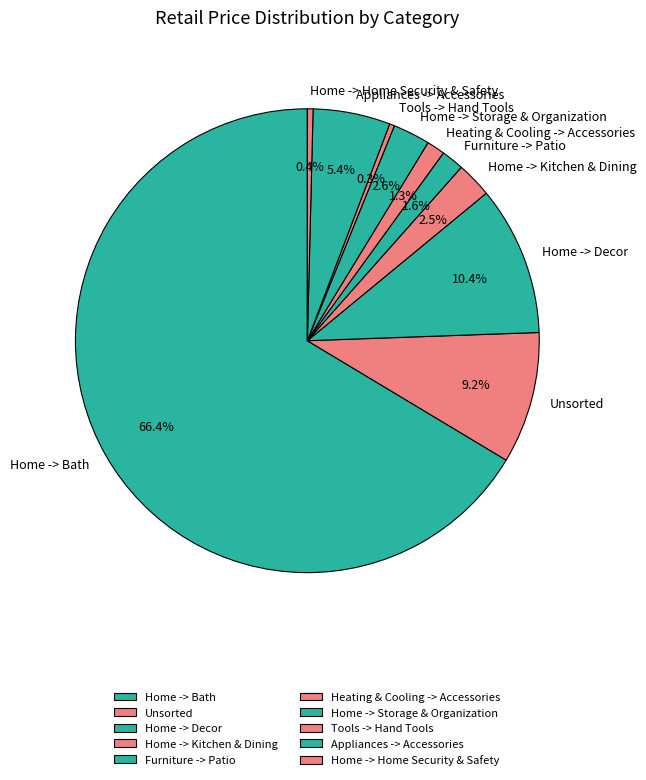

Combined, what portion of the pie is Home -> Kitchen & Dining and Home -> Decor?

12.9%